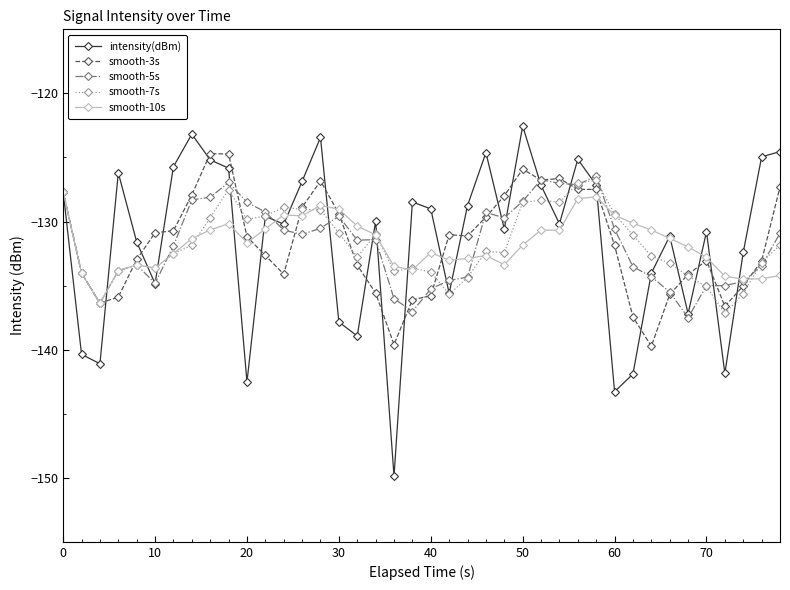

How many categories are shown in the chart?

40